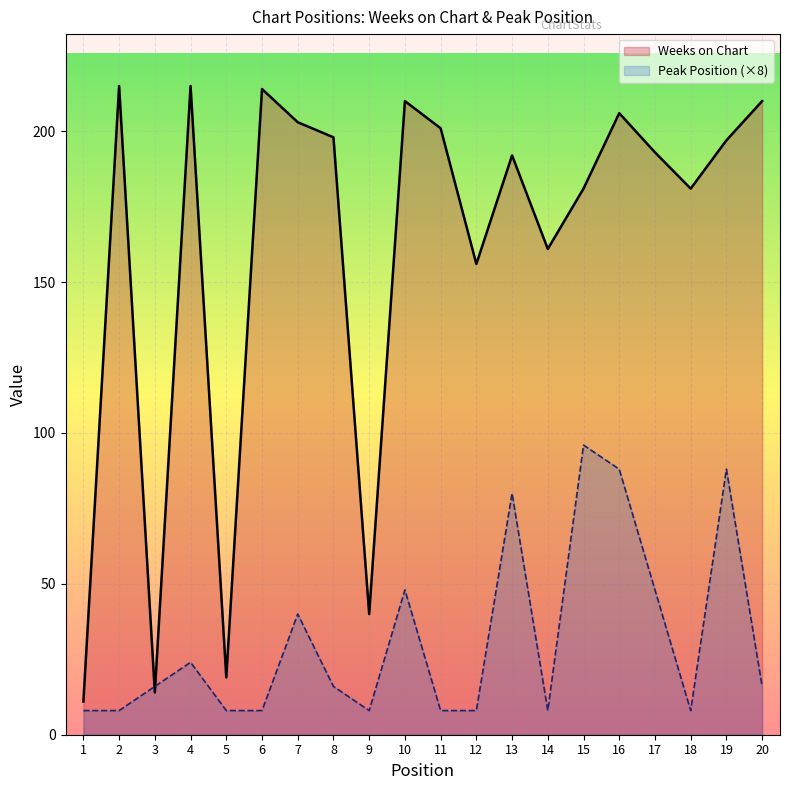

Does the chart display data point markers on the line(s)?

No